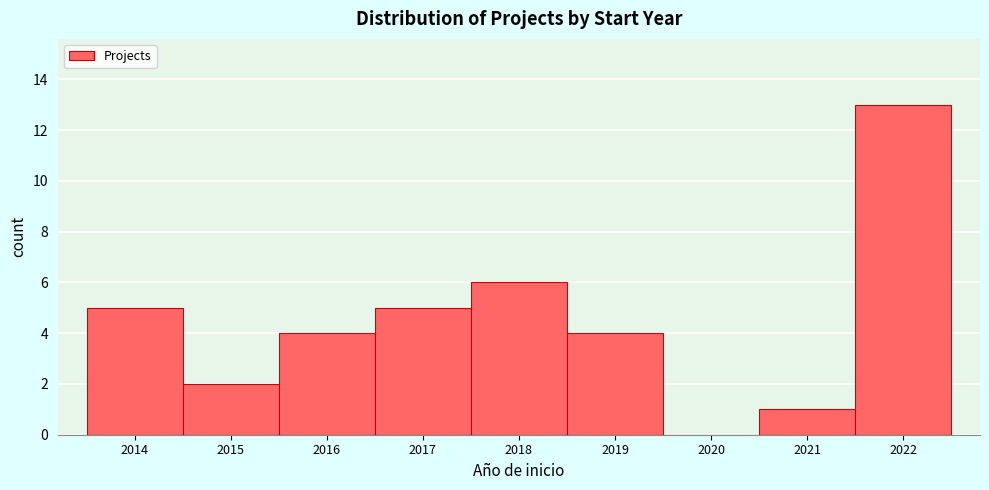

Over which range of the x-axis is the bar tallest?

2021.5 to 2022.5